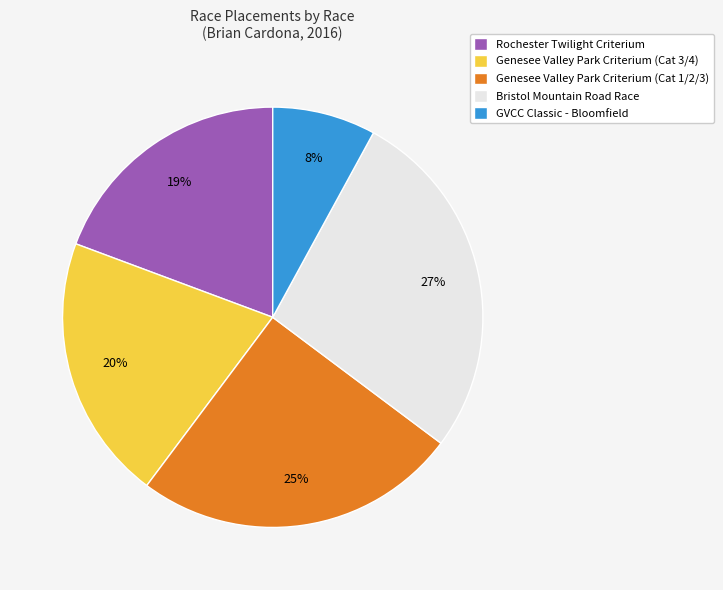

Approximately how many times larger is the value at Bristol Mountain Road Race compared to Rochester Twilight Criterium?

1.4